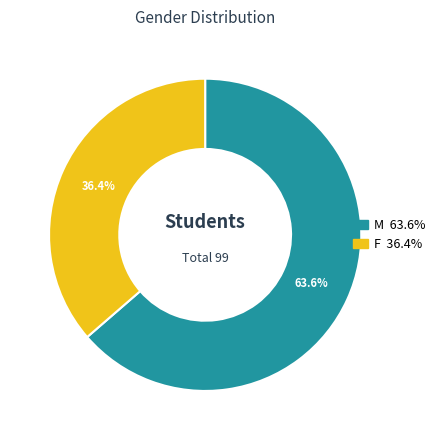

How many segments does this pie chart have?

2